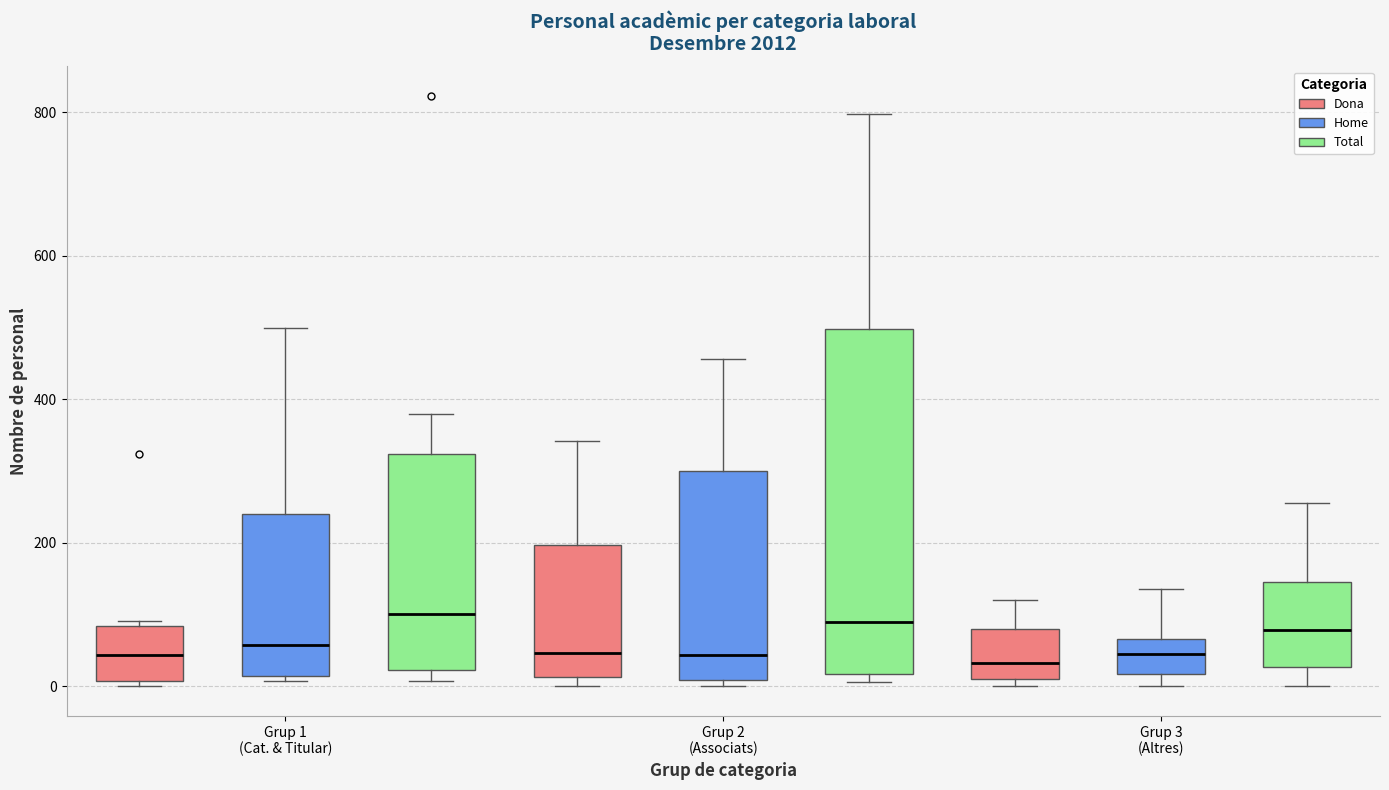

Reading left to right, transcribe this box plot: for each box, give where its median line is, the range the box spans, and where its two whiskers end, as read against the y-axis. The values are not printed on the chart, so give them approximately, as read against the axis.

Grup 1 (Cat. & Titular) (Dona): median 40, box 0 to 80, whiskers 0 (just below the box's lower edge) to 100
Grup 1 (Cat. & Titular) (Home): median 60, box 20 to 240, whiskers 0 to 500
Grup 1 (Cat. & Titular) (Total): median 100, box 20 to 320, whiskers 0 to 380
Grup 2 (Associats) (Dona): median 40, box 20 to 200, whiskers 0 to 340
Grup 2 (Associats) (Home): median 40, box 0 to 300, whiskers 0 (just below the box's lower edge) to 460
Grup 2 (Associats) (Total): median 100, box 20 to 500, whiskers 0 to 800
Grup 3 (Altres) (Dona): median 40, box 20 to 80, whiskers 0 to 120
Grup 3 (Altres) (Home): median 40, box 20 to 60, whiskers 0 to 140
Grup 3 (Altres) (Total): median 80, box 20 to 140, whiskers 0 to 260